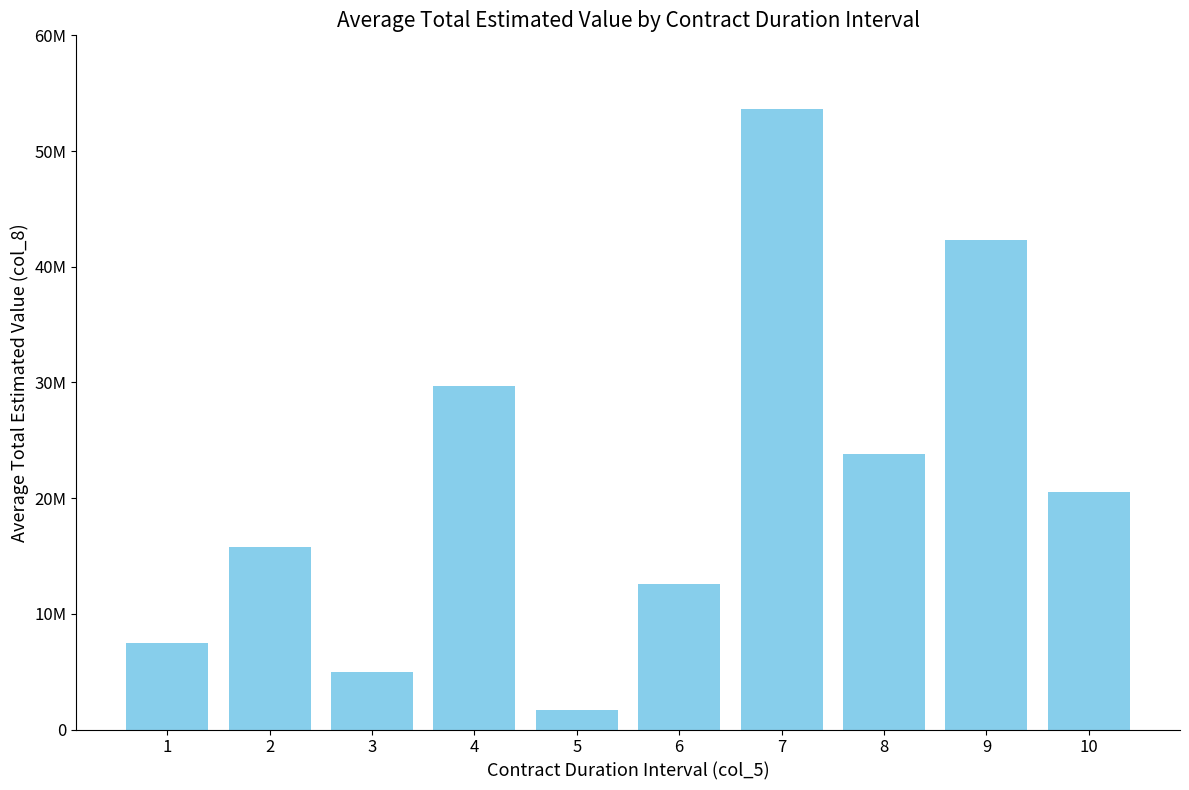

The chart shows a value of 73934513 at 9. True or false?

False